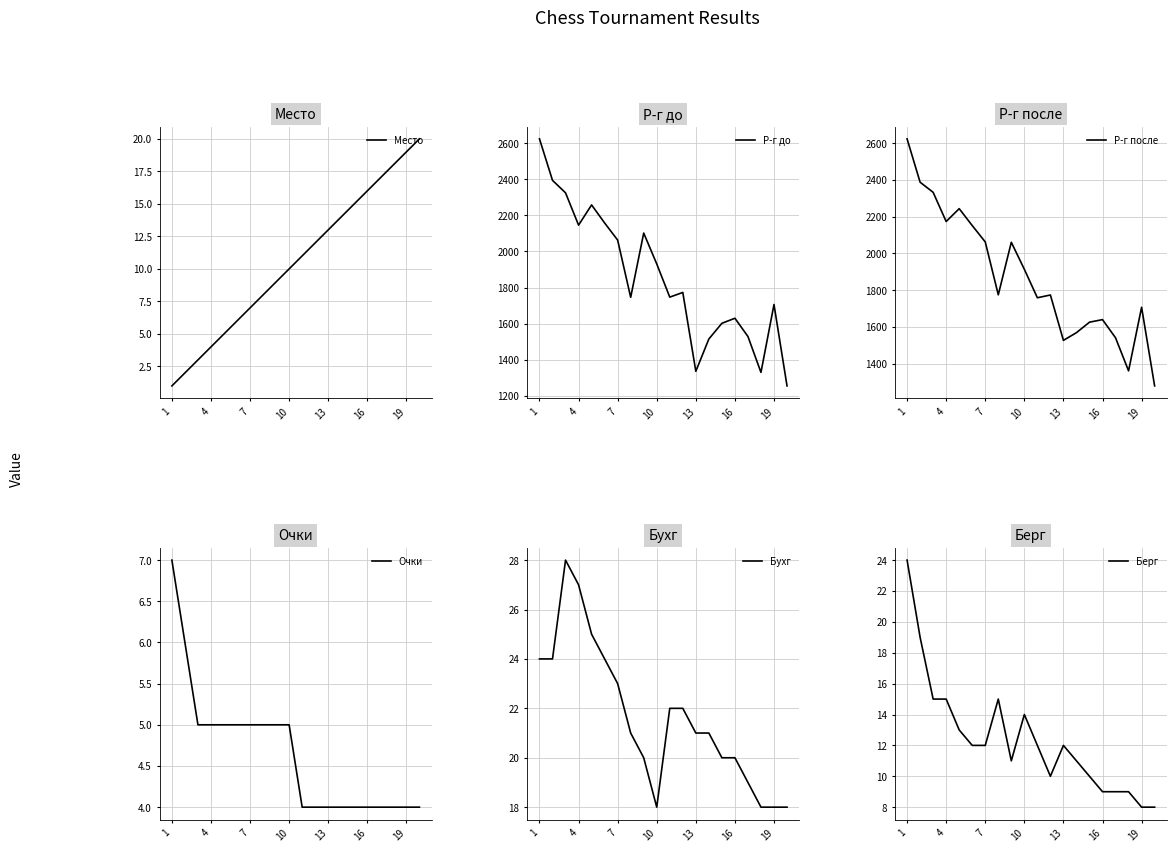

What is the highest value of the Место series?

20